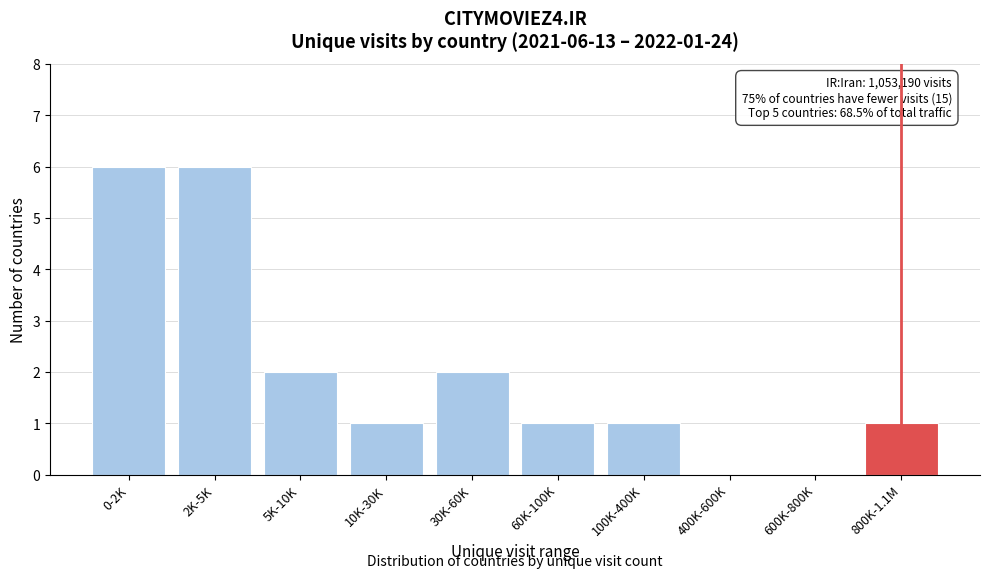

Reading left to right, what are all the values shown in this chart?

0-2K=6	2K-5K=6	5K-10K=2	10K-30K=1	30K-60K=2	60K-100K=1	100K-400K=1	400K-600K=0	600K-800K=0	800K-1.1M=1